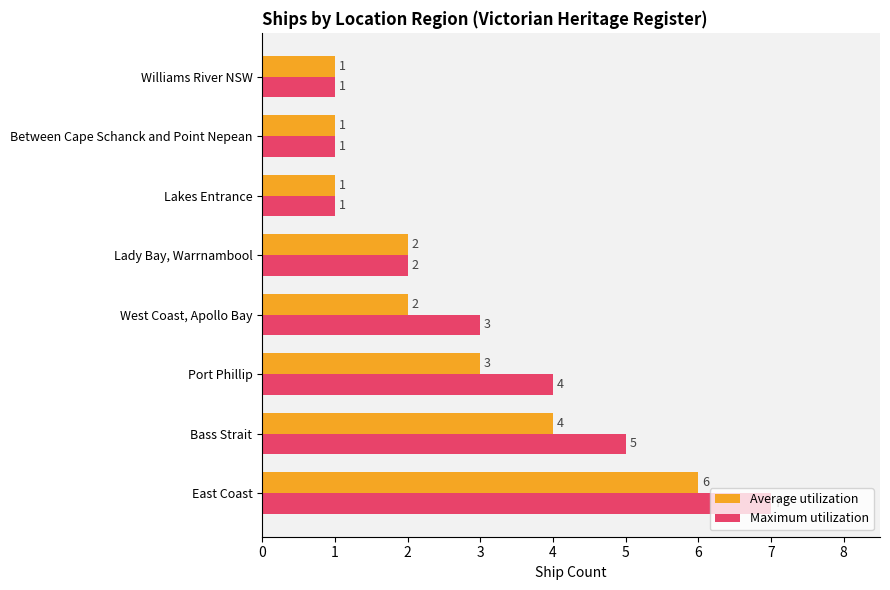

What is the difference between the maximum and minimum values in the Average utilization series?

5